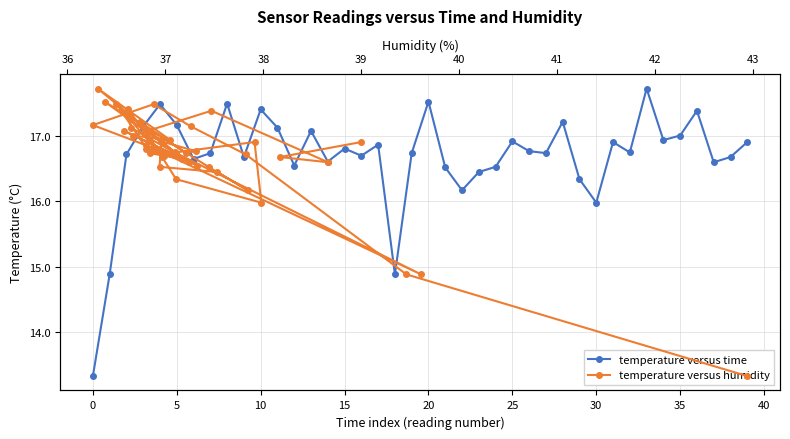

What is the value of the temperature versus time point at the 7th from the left?

16.6